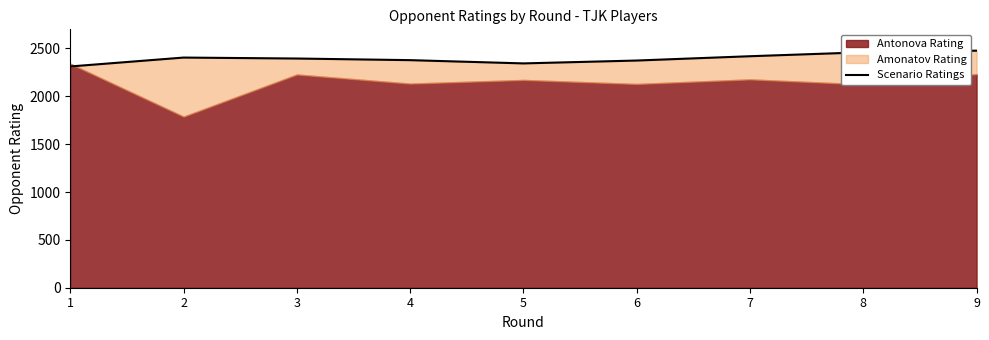

What is the change in value from 1 to 3?

+83